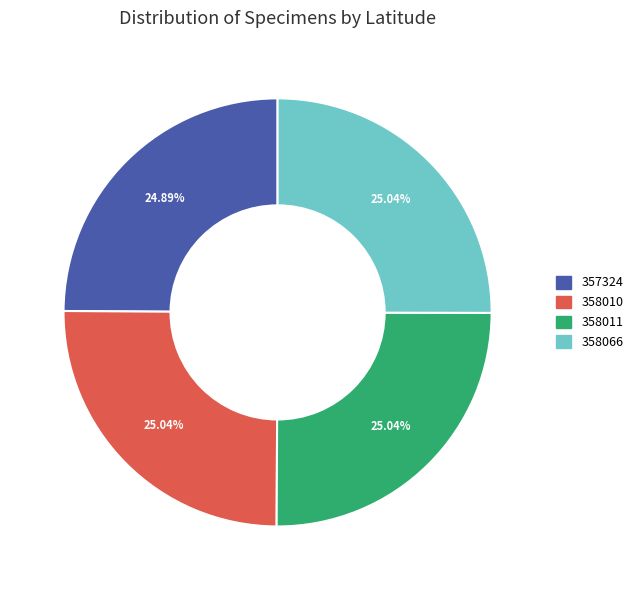

Do 358011 and 358010 together represent more than half of the pie?

Yes